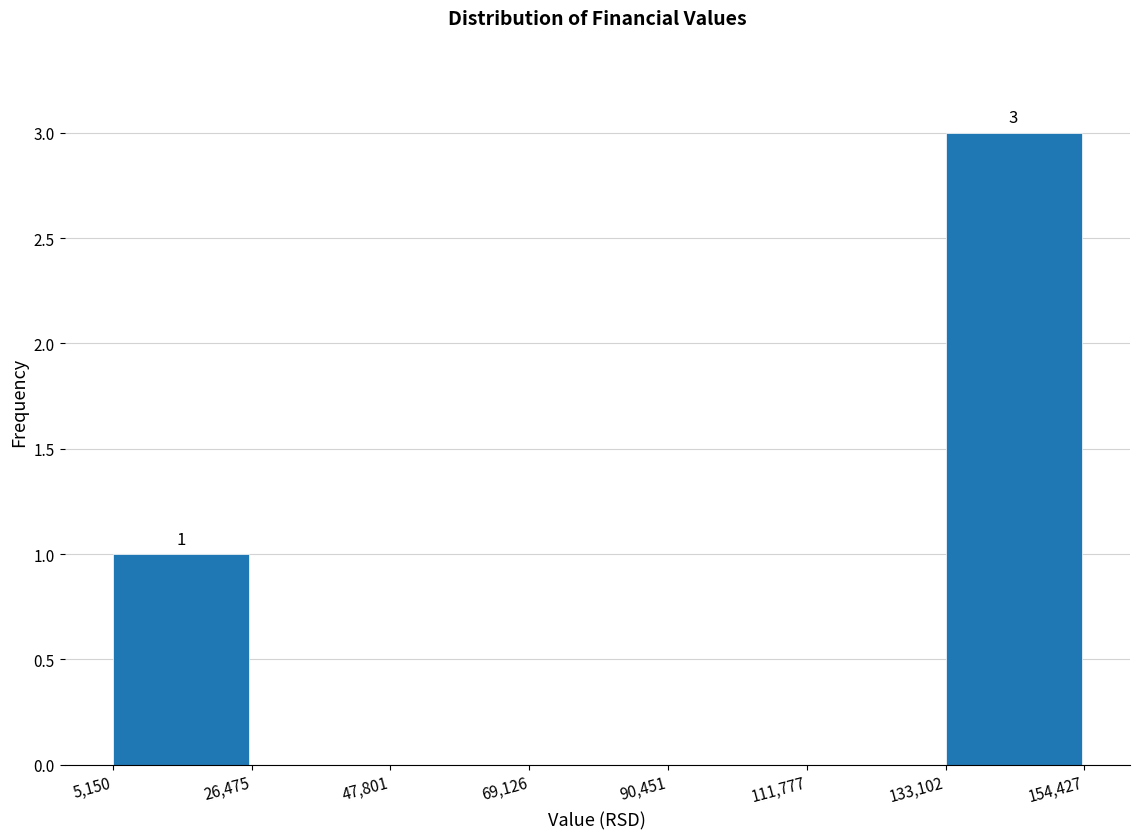

Over which range of the x-axis is the bar tallest?

133,102 to 154,427